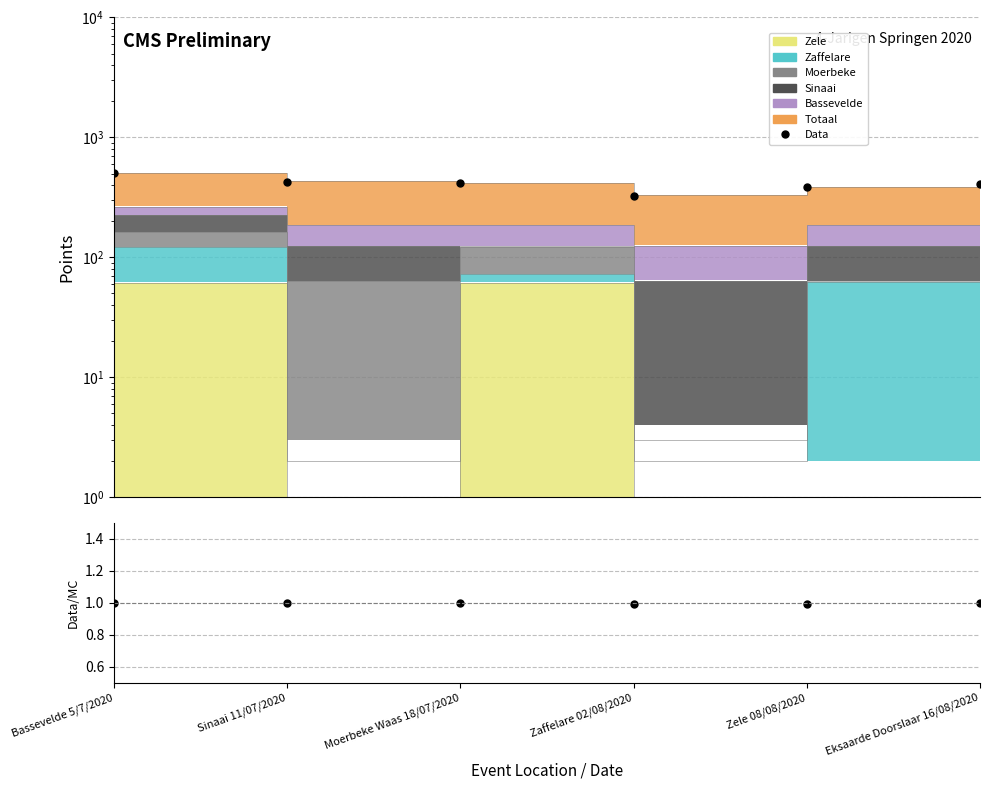

The chart shows a value of 164 at Zele 08/08/2020. True or false?

False